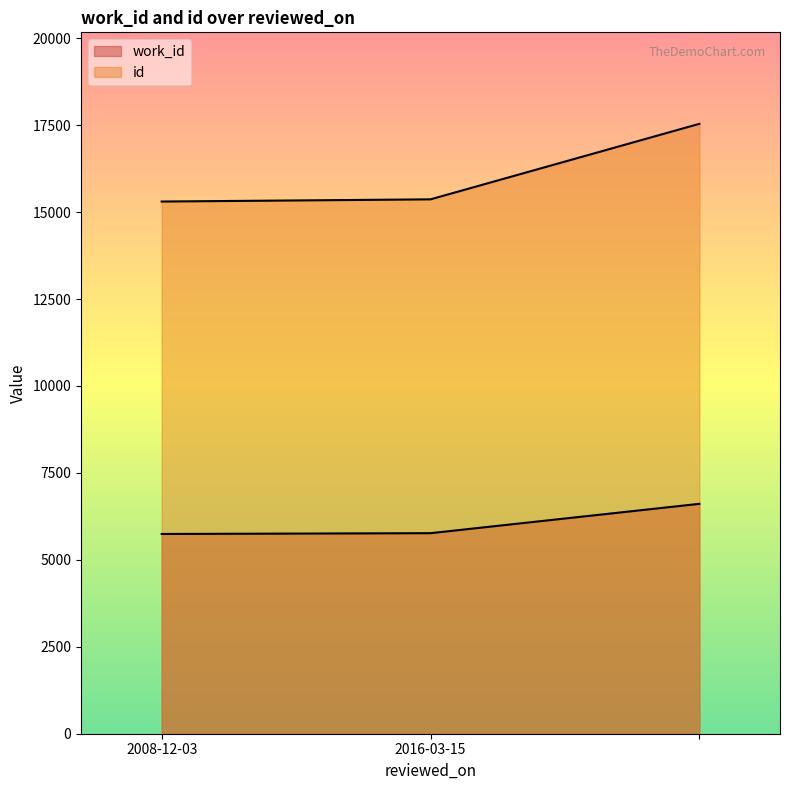

Which series has the widest spread of values?

id